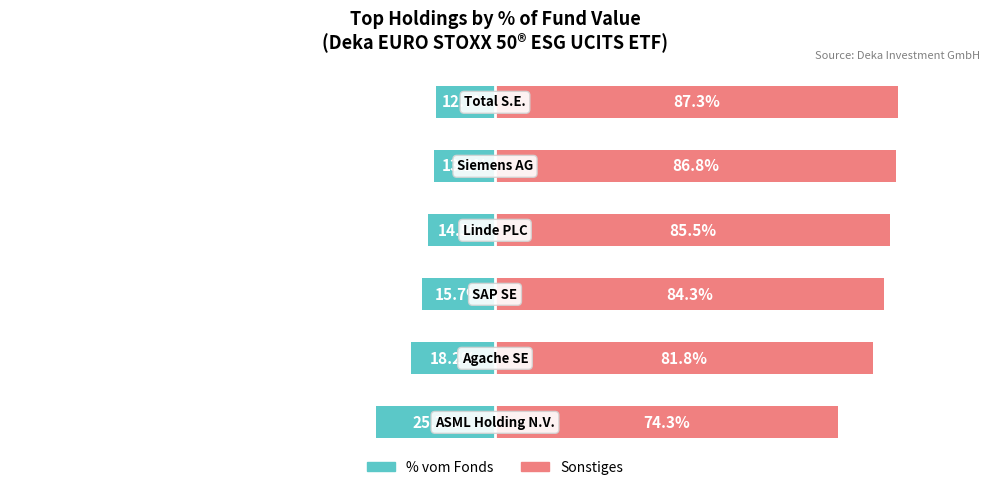

Are the bars grouped side by side (vs. stacked)?

Yes